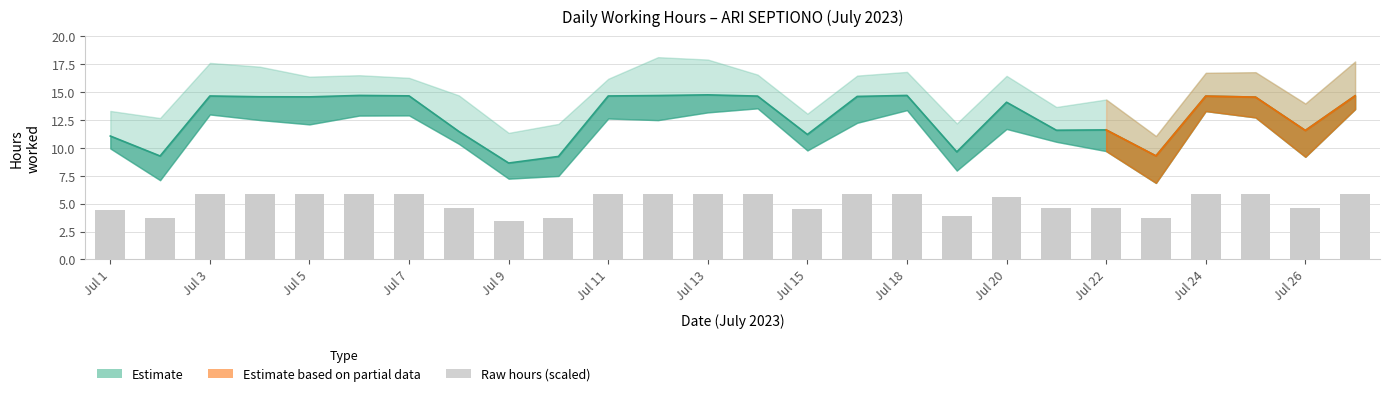

What position from the right is 21?

5